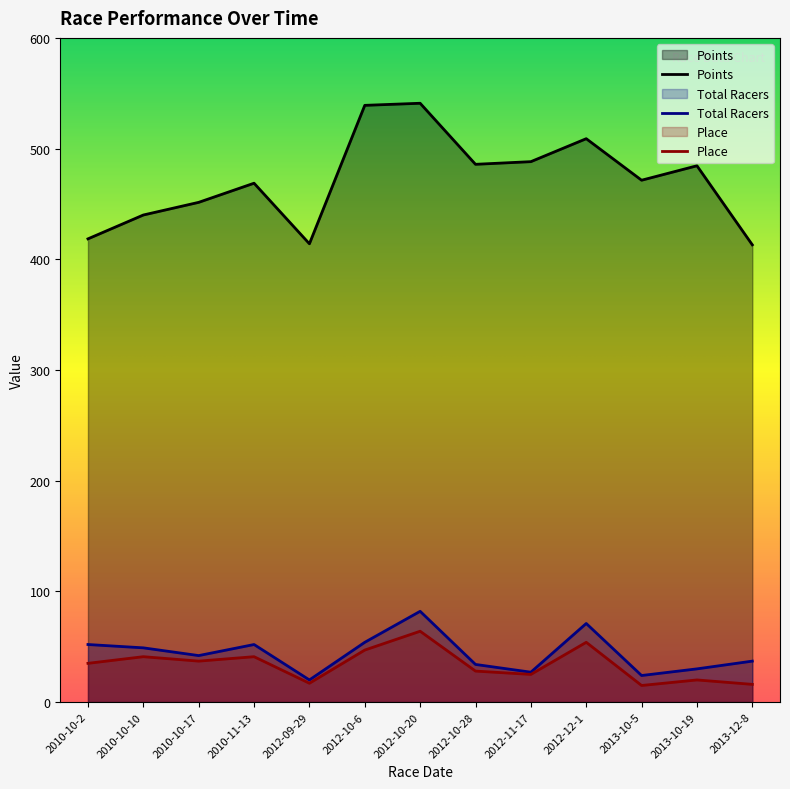

Is it true that Points equals 712.3 at 2012-10-28?

False